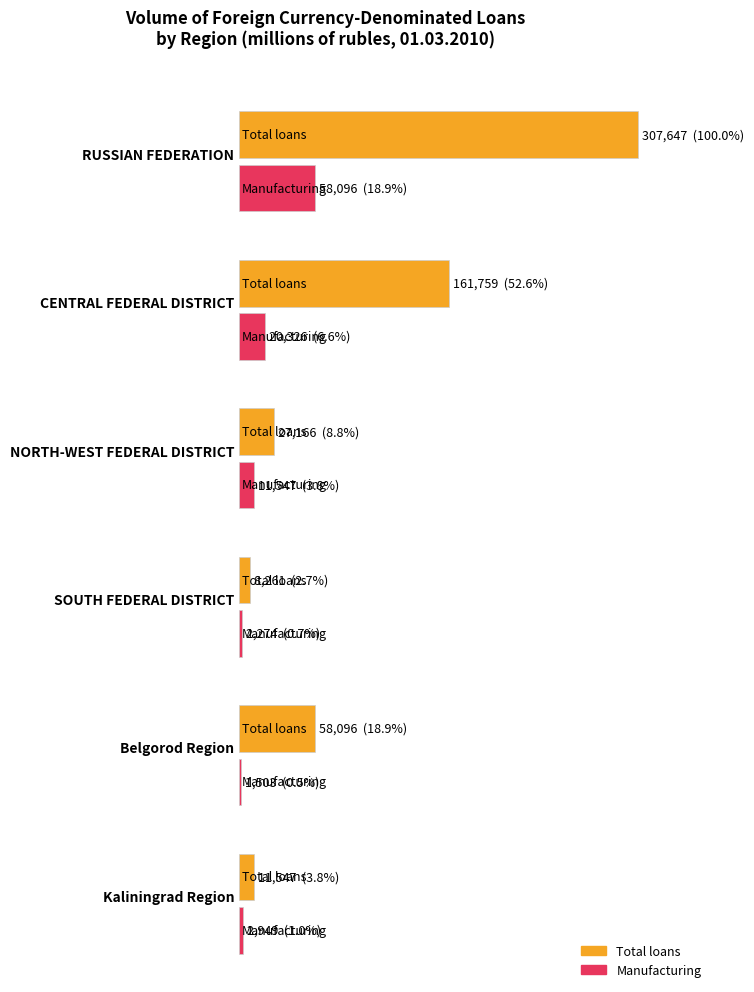

Between RUSSIAN
FEDERATION and NORTH-WEST
FEDERAL
DISTRICT, which is larger?

RUSSIAN
FEDERATION